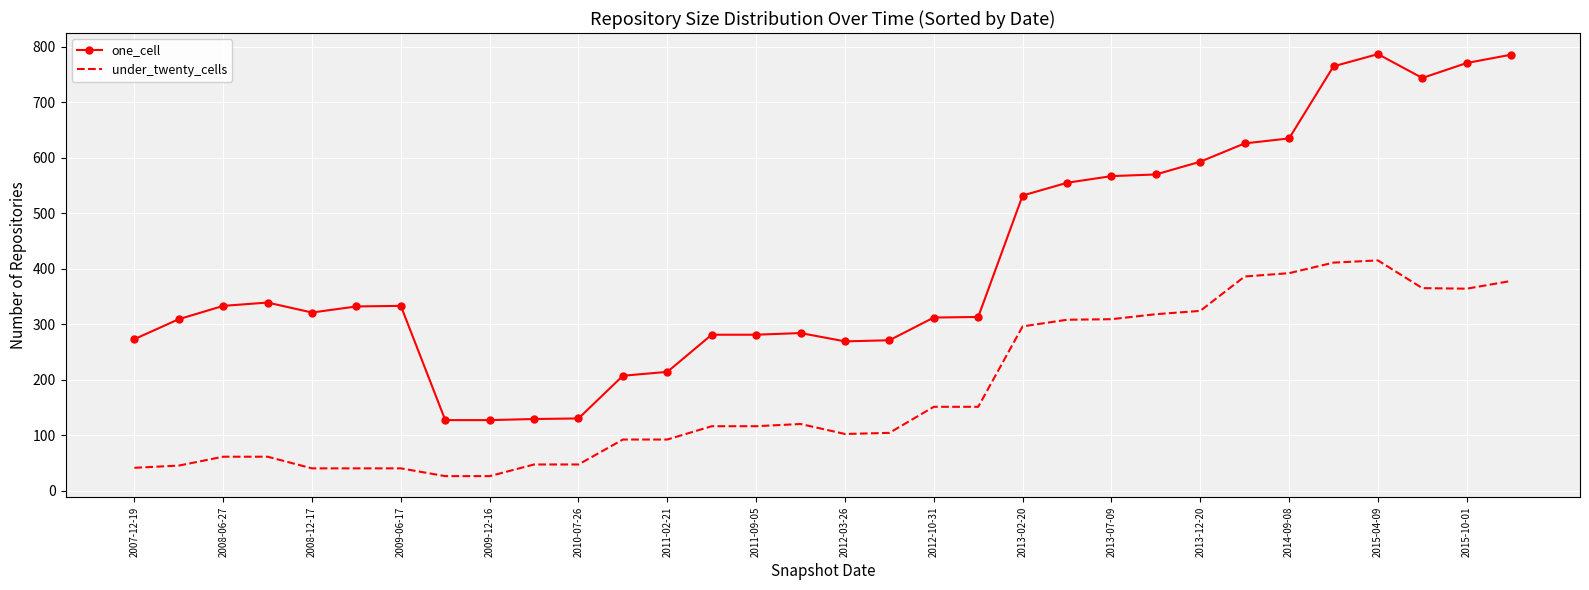

Which series has the widest spread of values?

one_cell